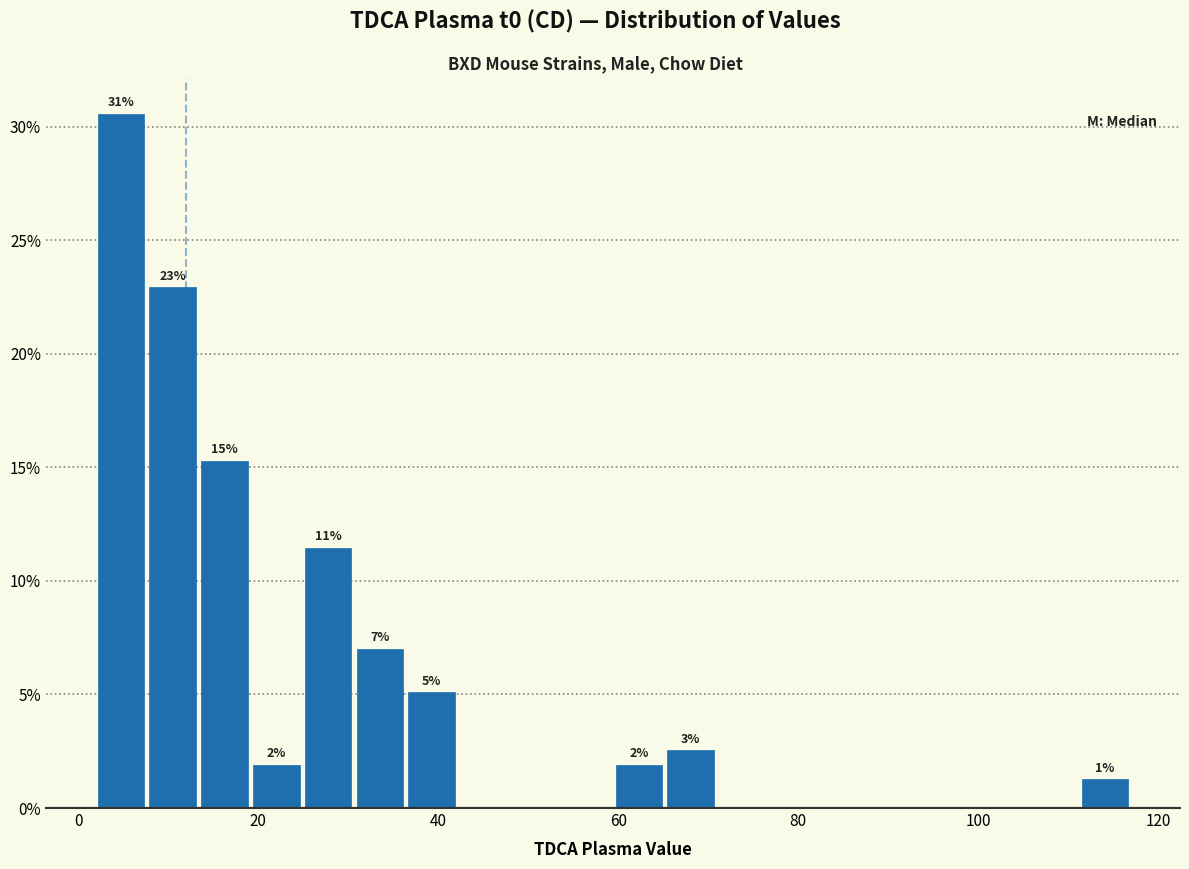

Around what value on the x-axis is the tallest bar? Give the approximate position of its centre, as read against the axis.

4